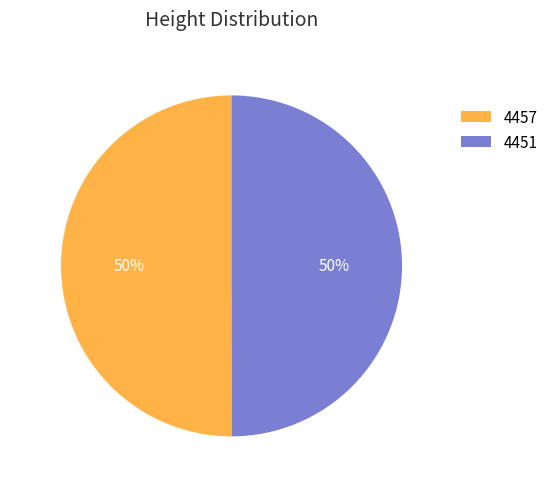

True or false: 4451 accounts for 60% of the total.

False